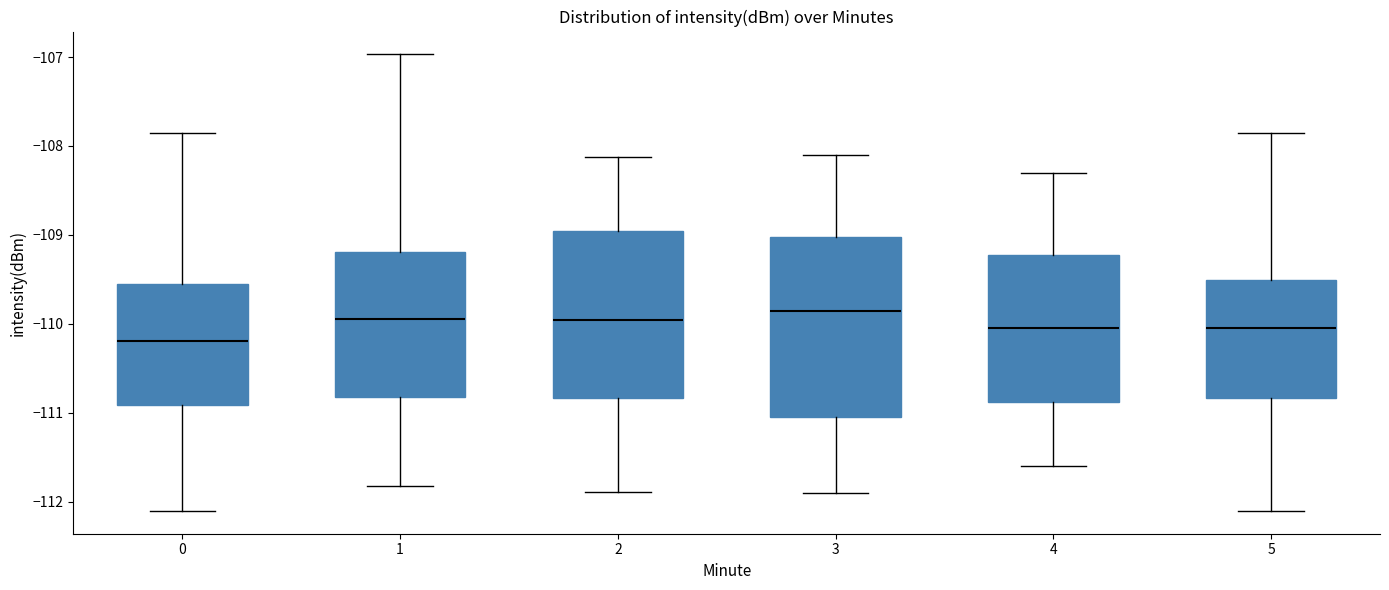

Which box has the lowest median line?

0